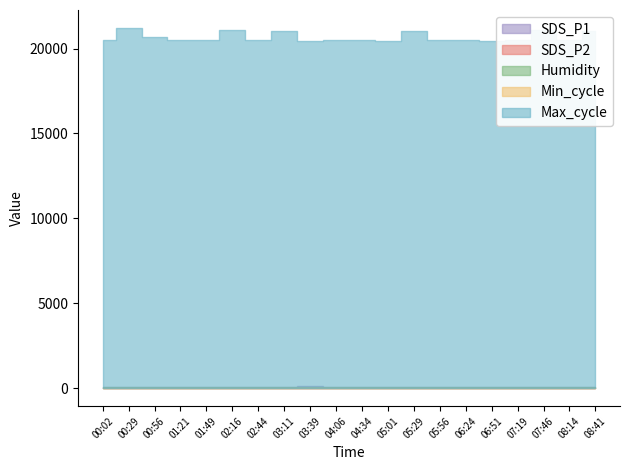

Is the value of SDS_P2 at 04:06 greater than the value of SDS_P1 at 04:34?

No